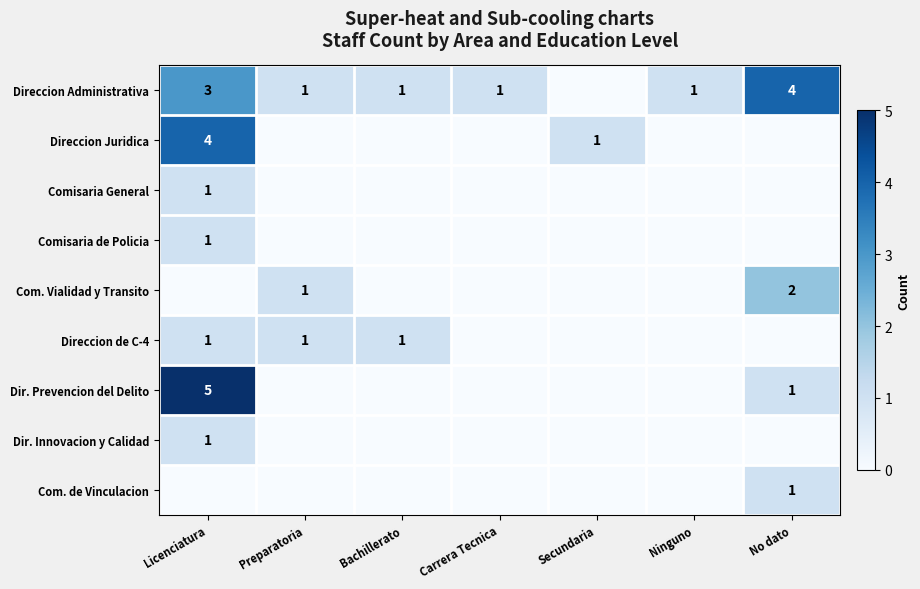

What is the sum of the Direccion Administrativa values at No dato and Ninguno?

5